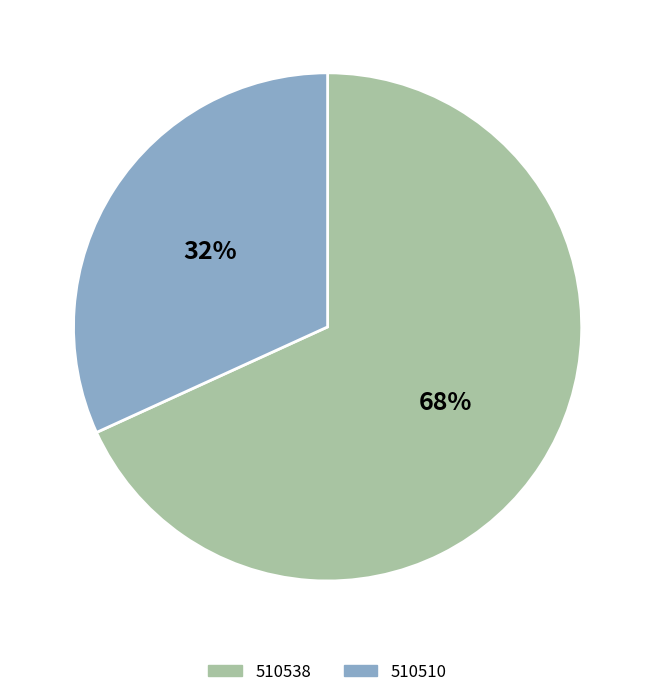

Which category has the biggest portion of the pie?

510538